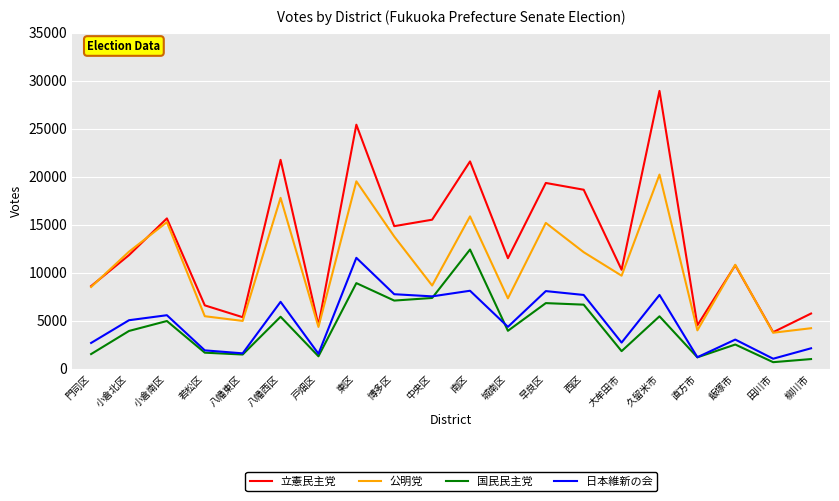

How many lines are shown in the chart?

4